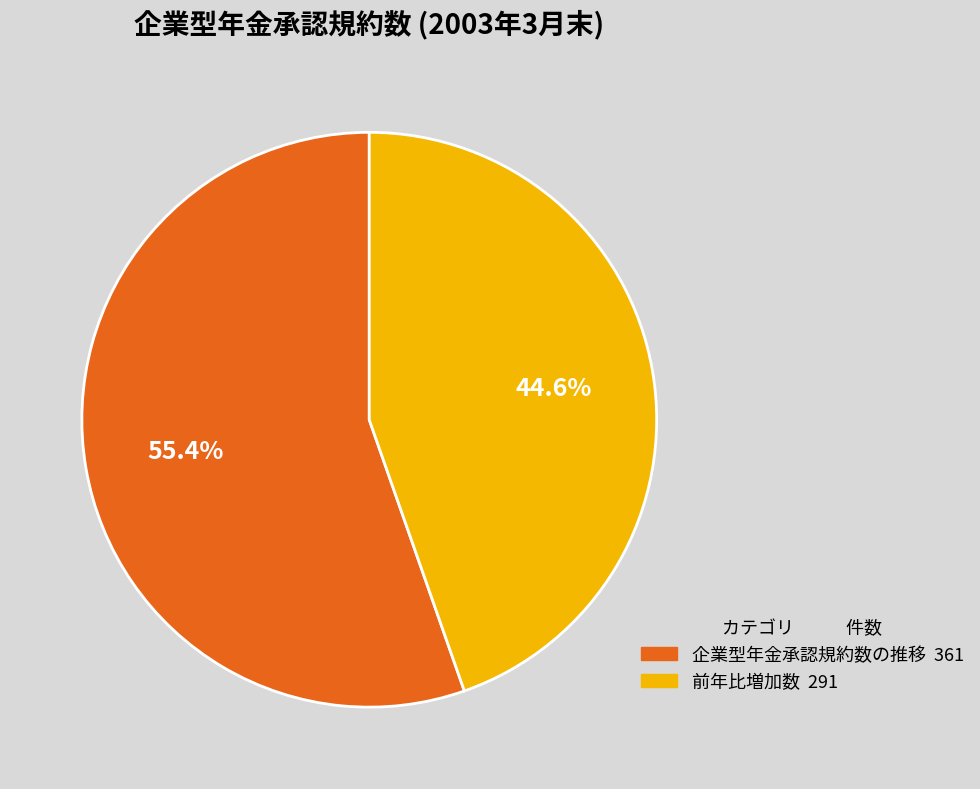

Approximately how many times larger is the value at 前年比増加数 compared to 企業型年金承認規約数の推移?

0.8